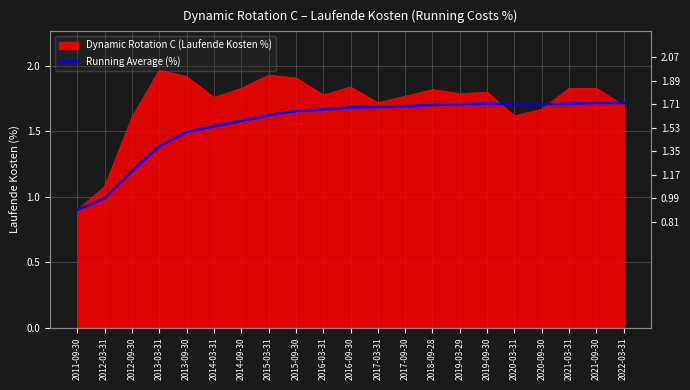

How many values are below 1?

2